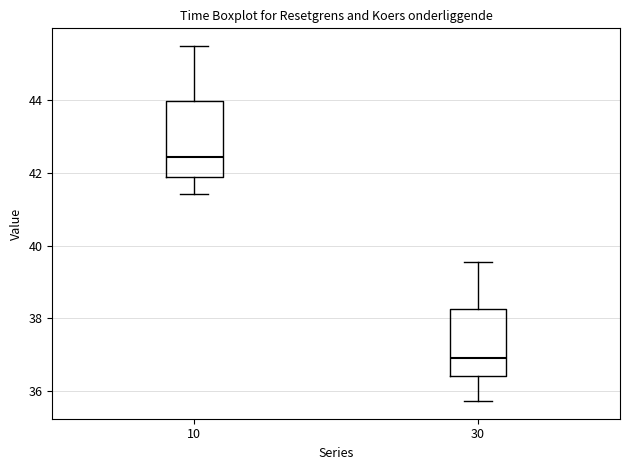

Which box has the lowest median line?

30